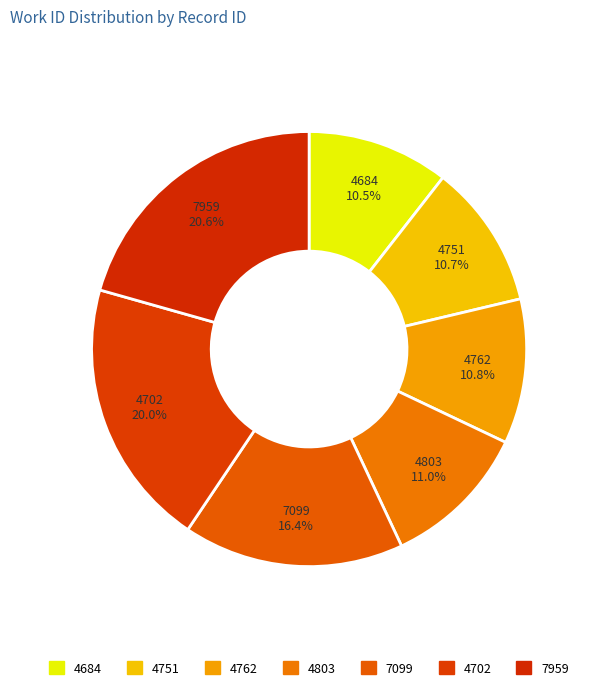

The 4751 slice represents 11% of the pie. True or false?

True